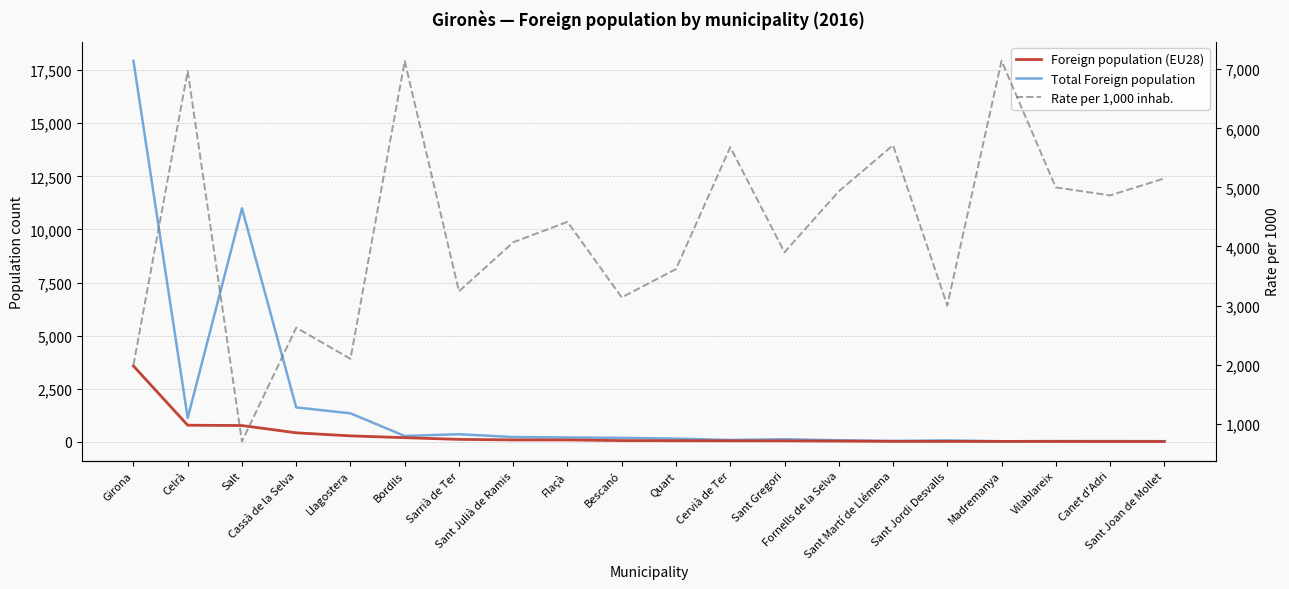

Where is the first local maximum for Rate per 1,000 inhab.?

Celrà